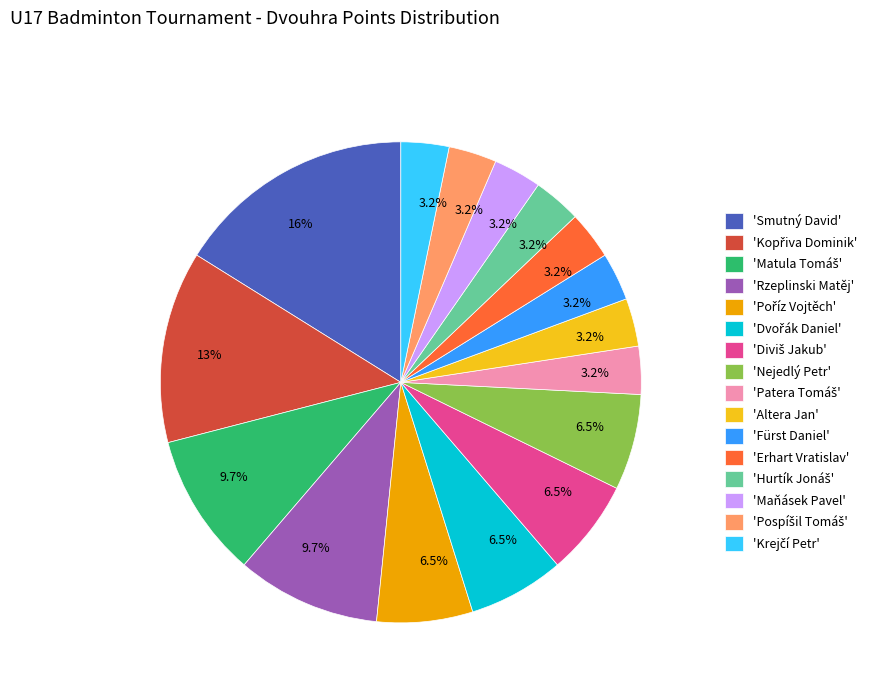

Is there a majority slice in this chart?

No